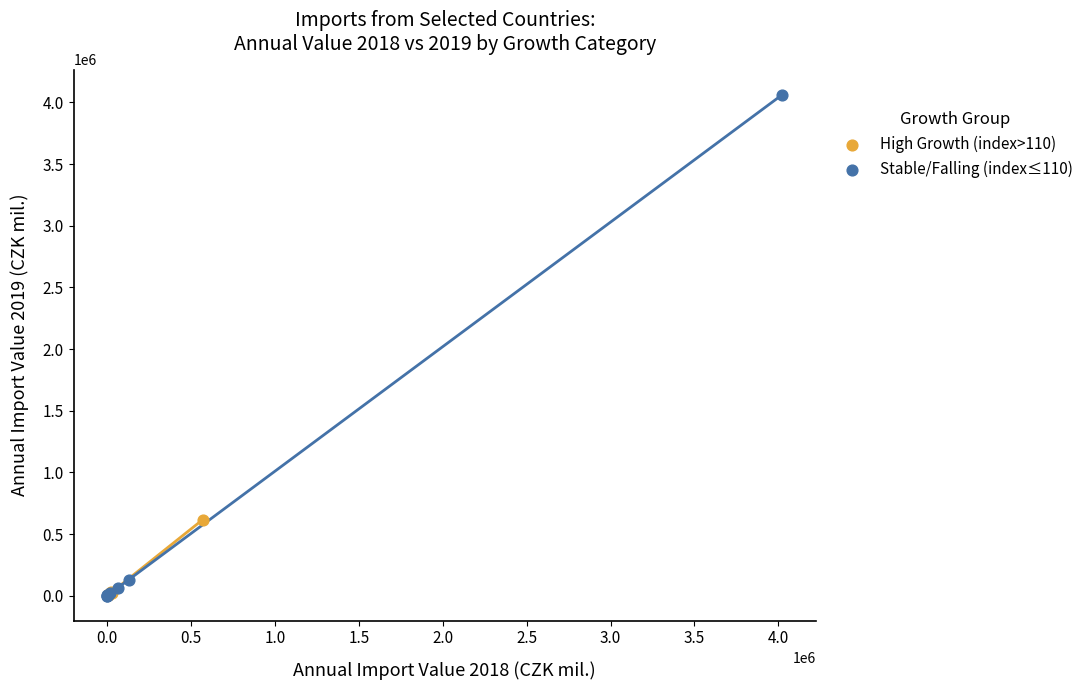

Which series contains the highest Y value?

Stable/Falling (index≤110)